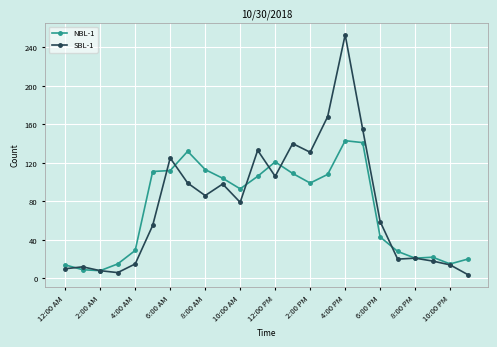

How many data points does each series have?

24